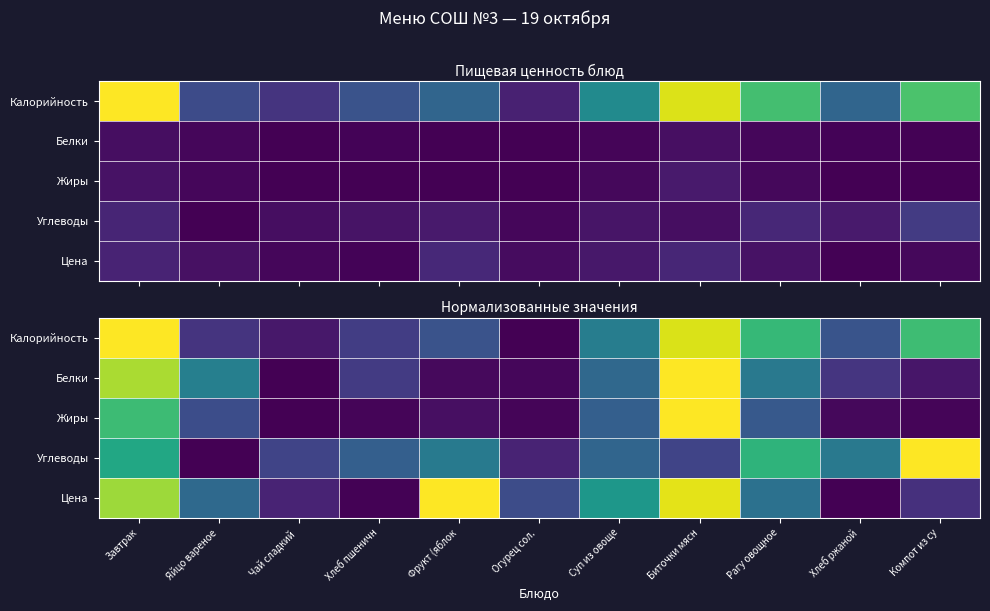

Count the number of data series in this chart.

5